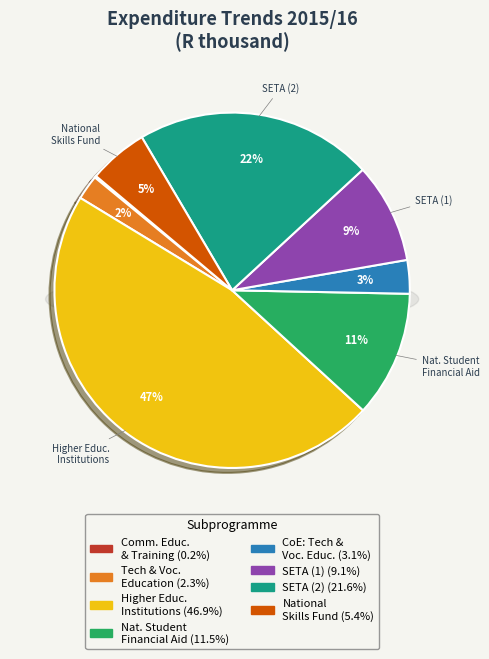

Which slice is the largest?

Subsidies: Higher education institutions